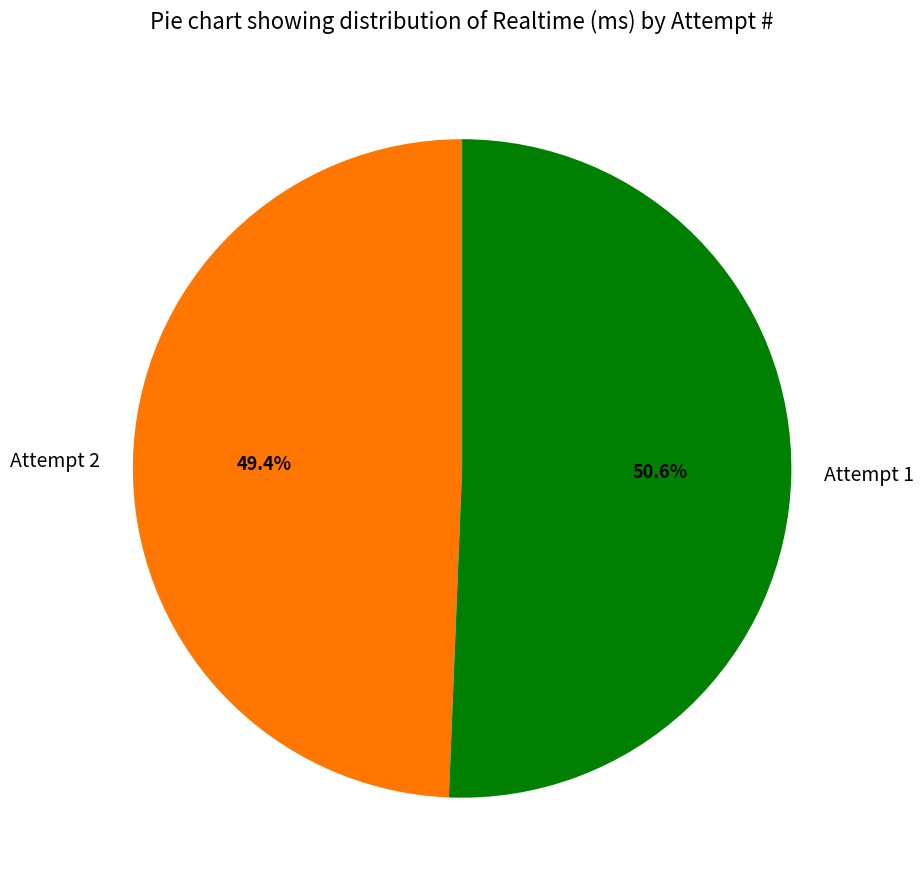

To the nearest percent, what is the difference between the Attempt 2 and Attempt 1 slice percentages?

1%